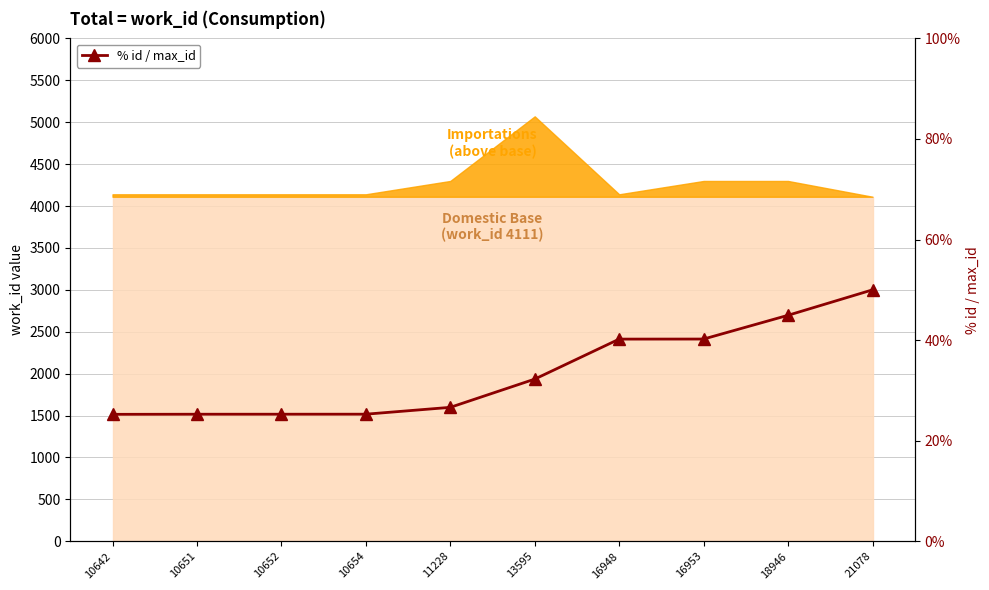

How many data points are less than 32?

5